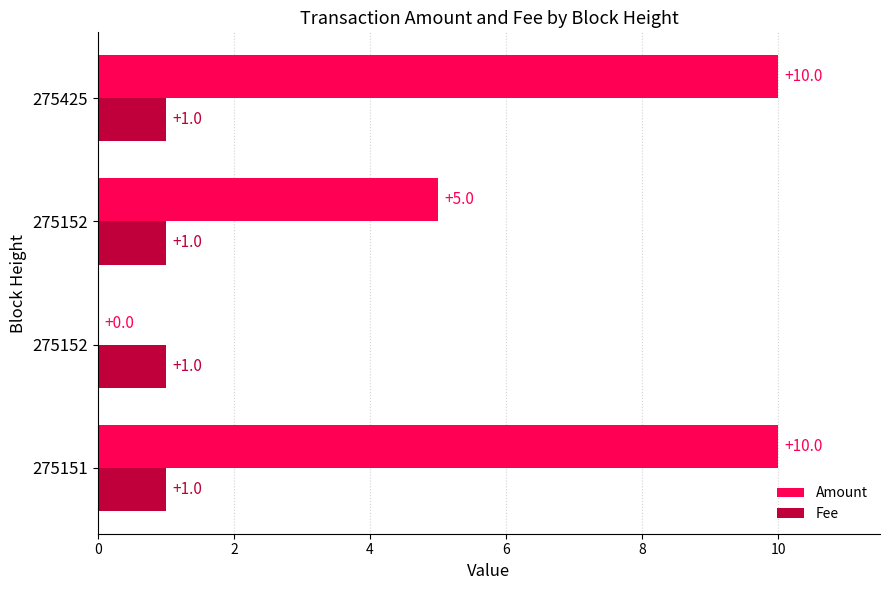

What are all the series names shown in the legend?

Amount, Fee